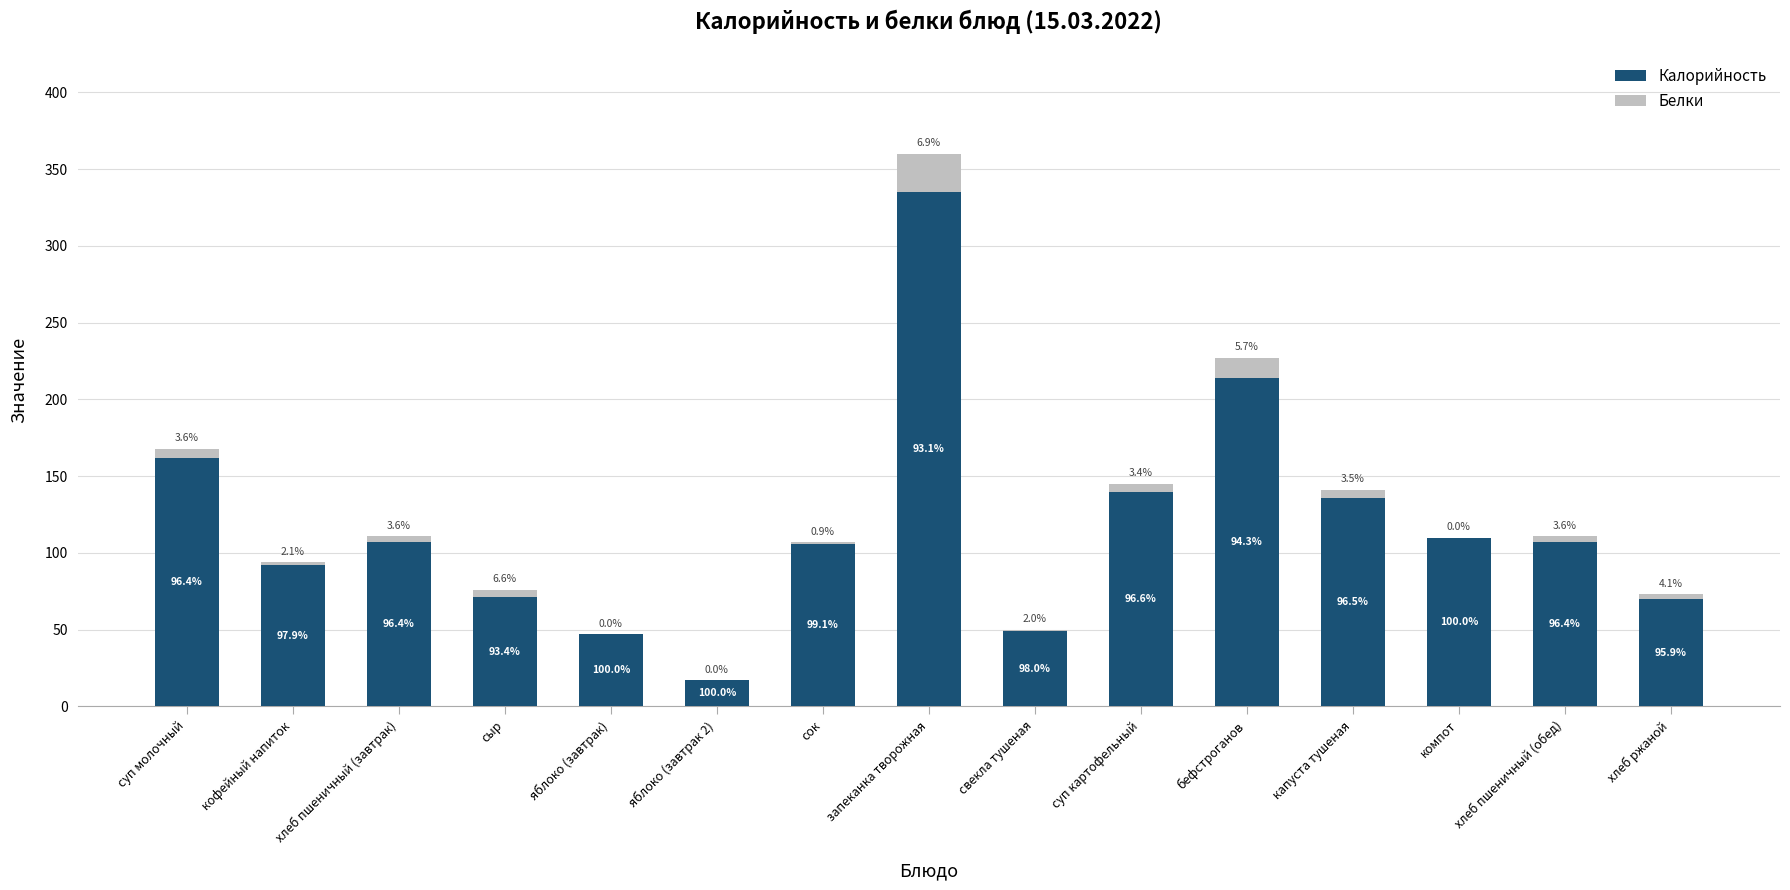

What value does the Белки series have at кофейный напиток?

2